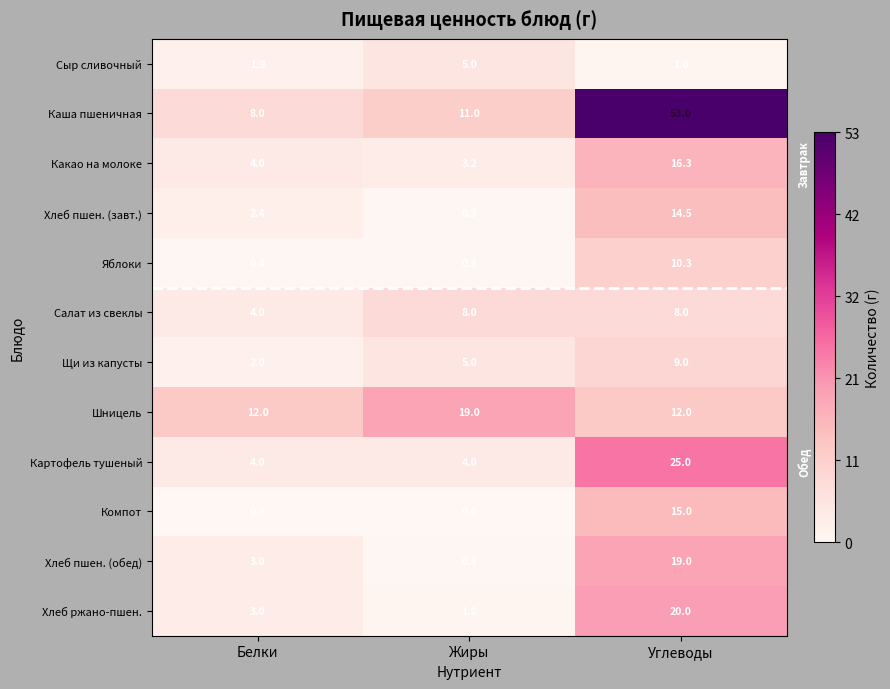

Is the value of Хлеб пшен. (обед) at Белки greater than the value of Яблоки at Жиры?

Yes